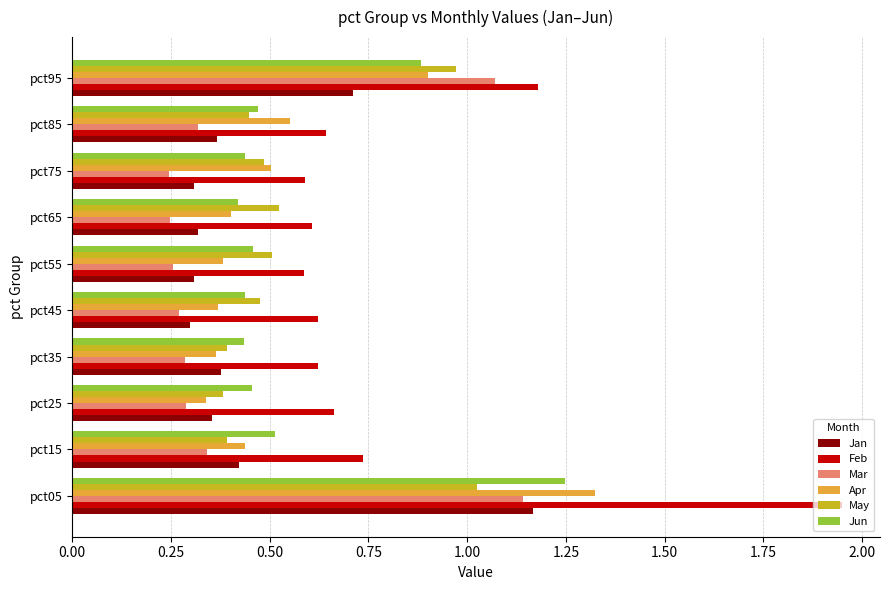

The May series shows 0.4 at pct15. True or false?

True